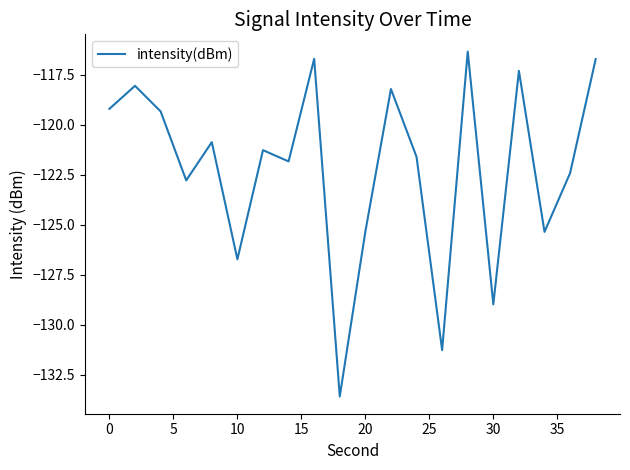

What is the greatest value displayed?

-116.4